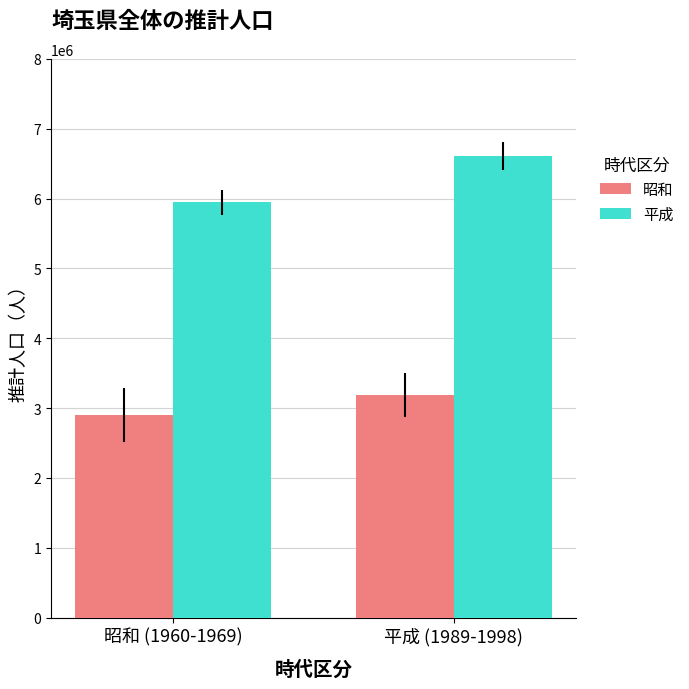

At 平成 (1989-1998), list the series in order from smallest to largest.

昭和, 平成